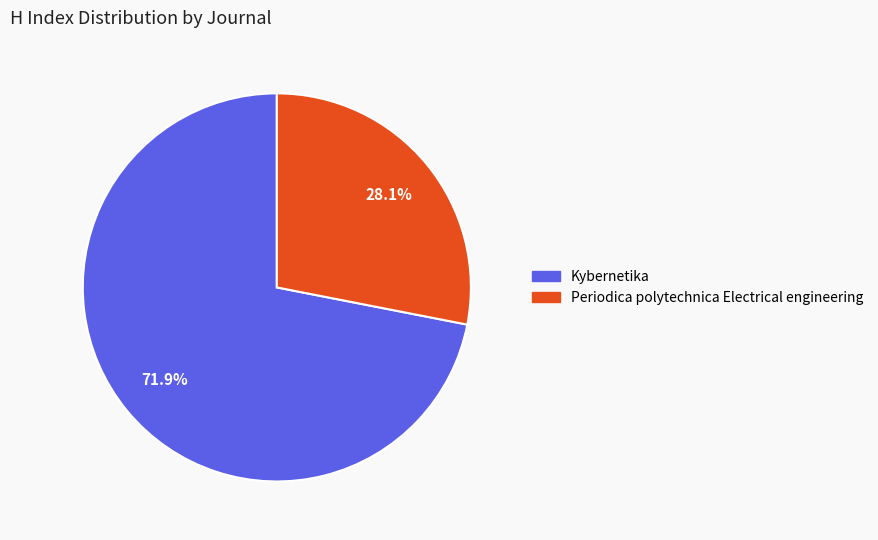

To the nearest percent, what is the combined percentage of Kybernetika and Periodica polytechnica Electrical engineering?

100%